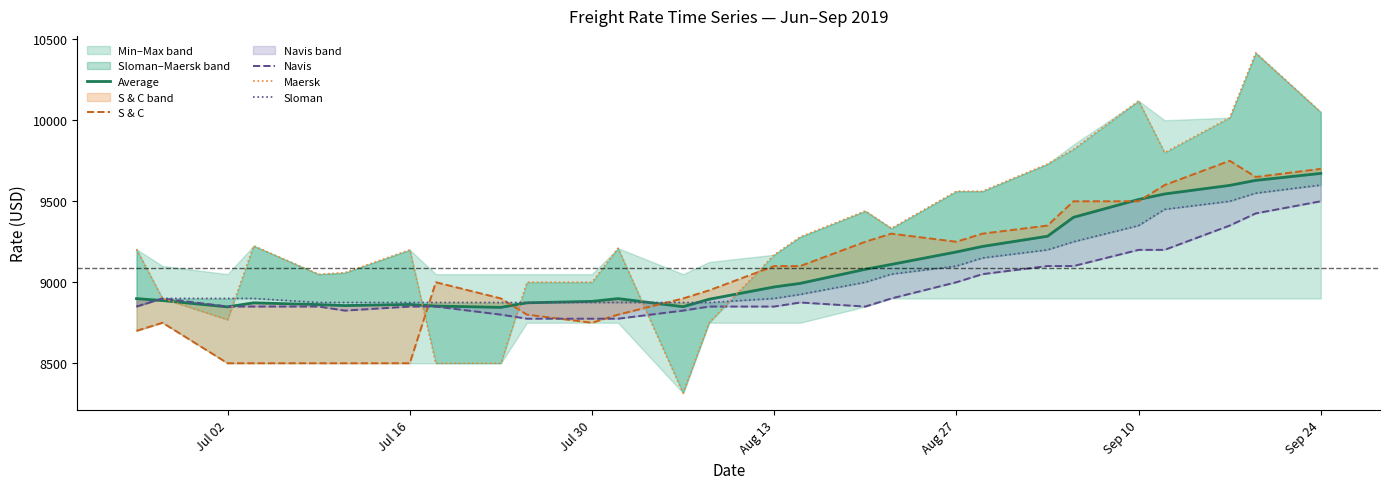

What is the value of the Average point at the 4th from the left?

8873